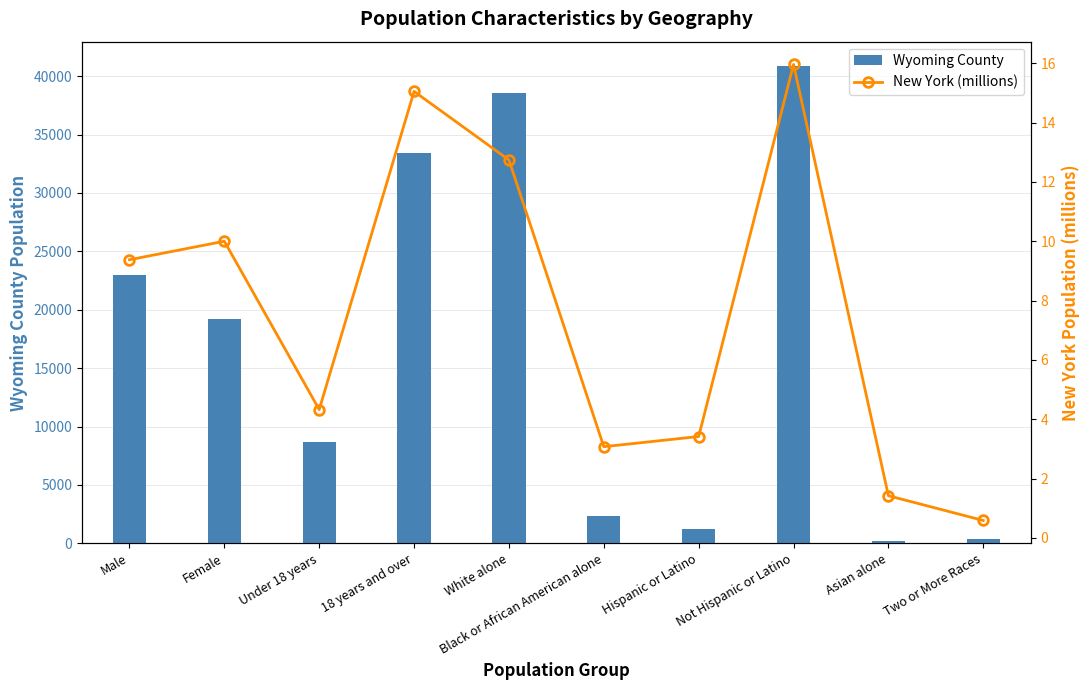

Rank the series by their maximum value, from highest to lowest.

Wyoming County, New York (millions)